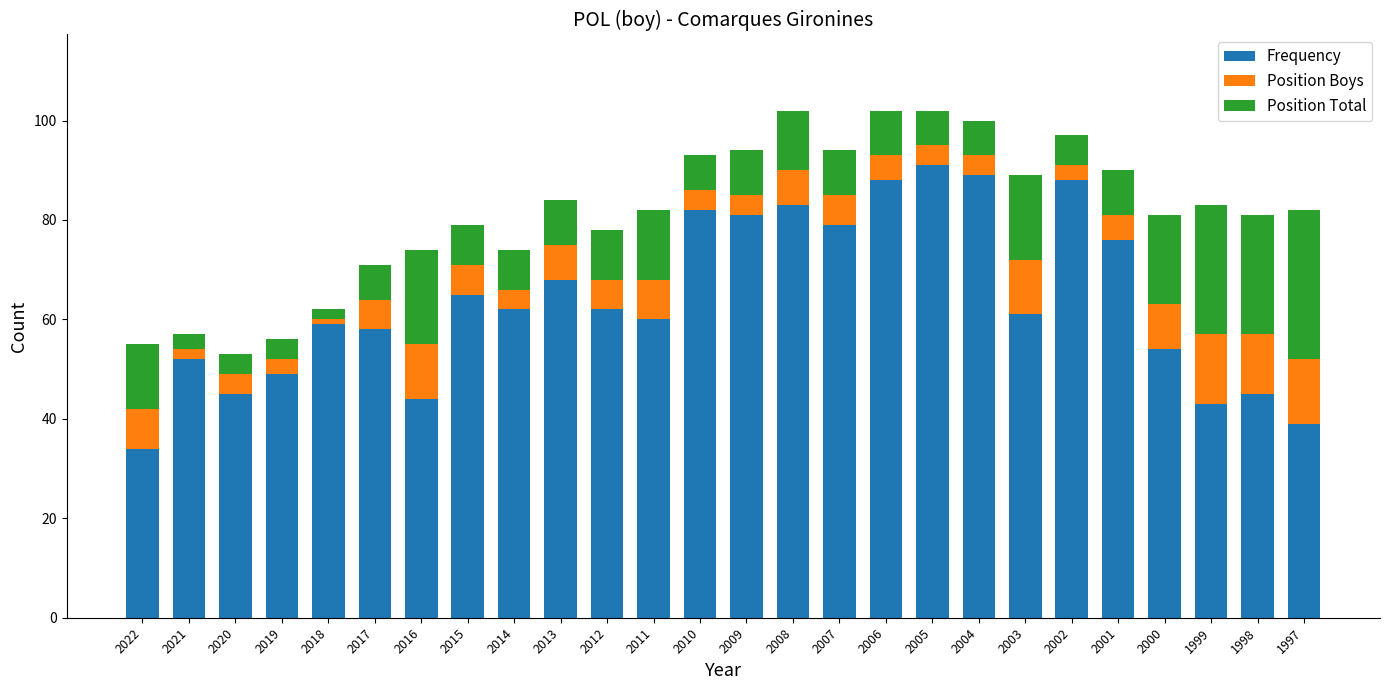

True or false: Frequency has a value of 81 at 2009.

True